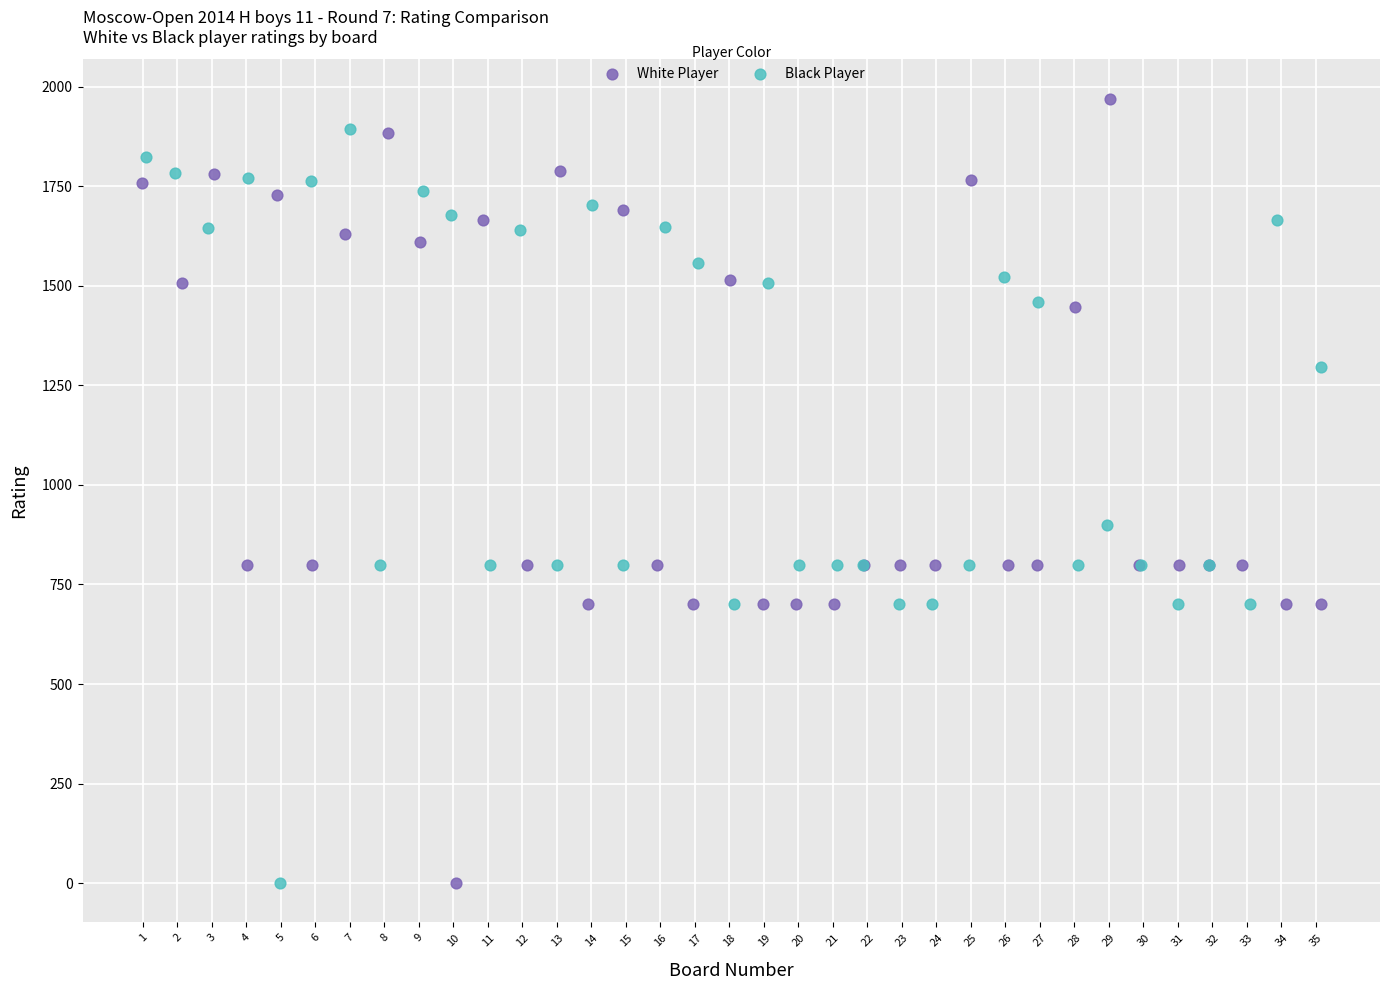

What are all the series names shown in the legend?

White Player, Black Player